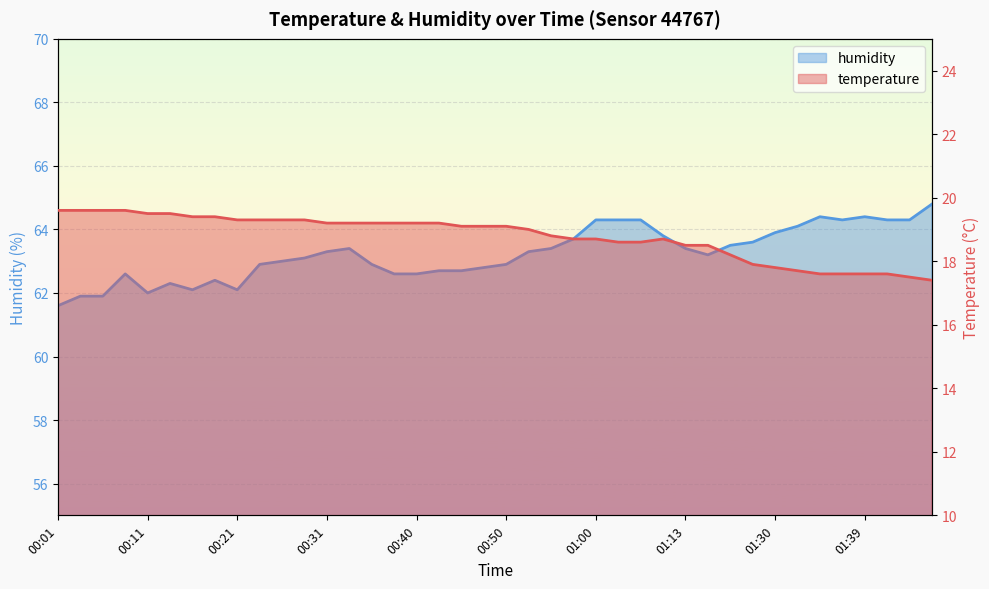

At which label does temperature reach its peak?

00:01